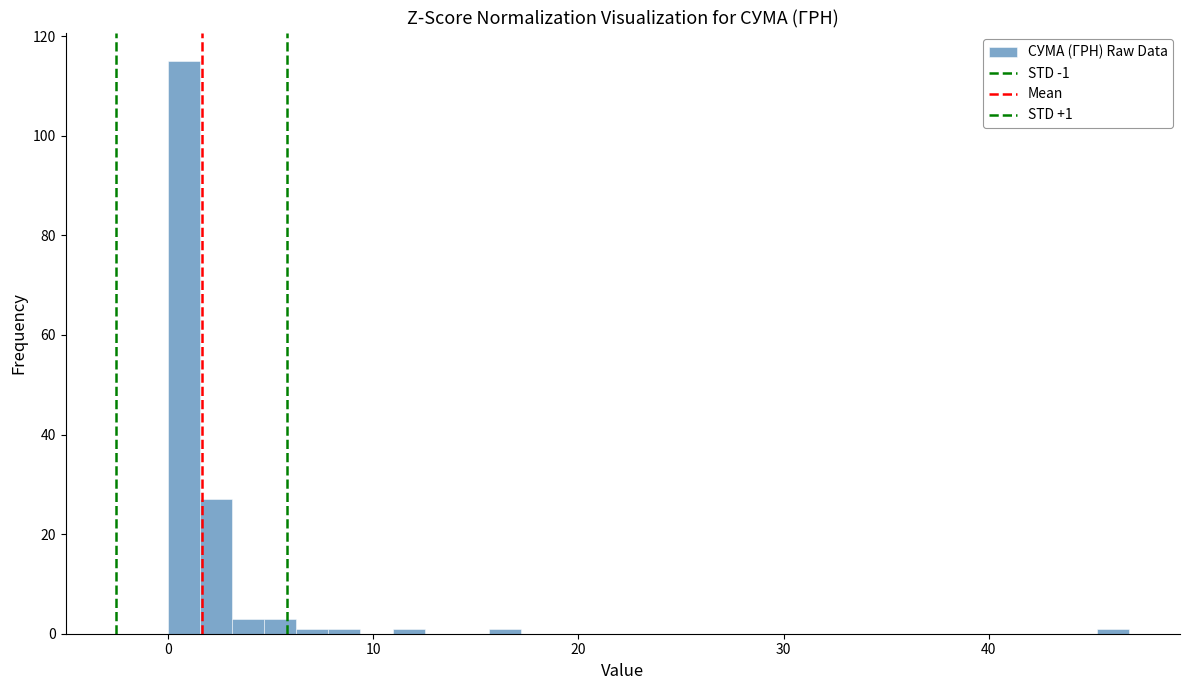

Around what value on the x-axis is the tallest bar? Give the approximate position of its centre, as read against the axis.

1